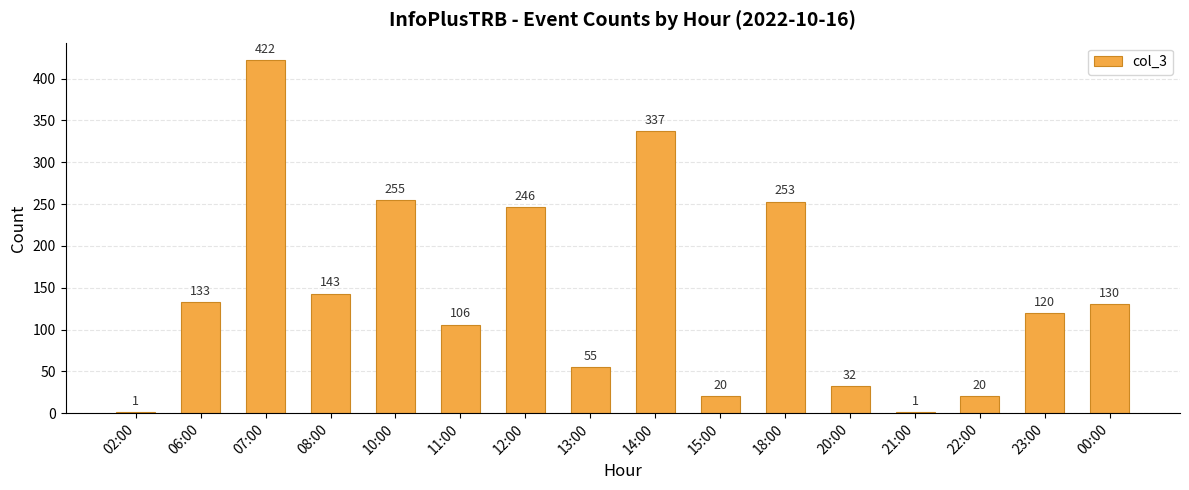

The chart shows a value of 130 at 00:00. True or false?

True